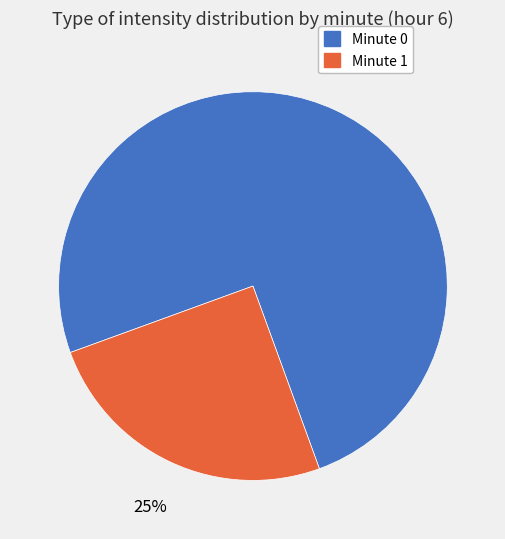

Is there a majority slice in this chart?

Yes